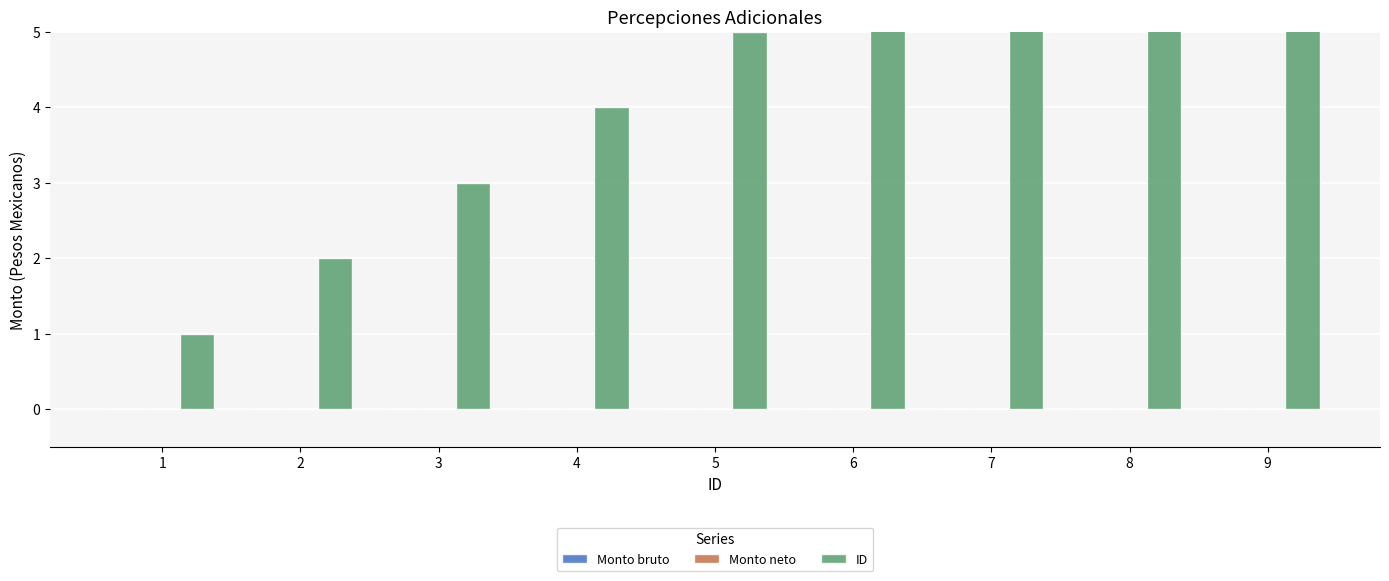

Rank the series at 6 from highest to lowest value.

ID, Monto bruto, Monto neto